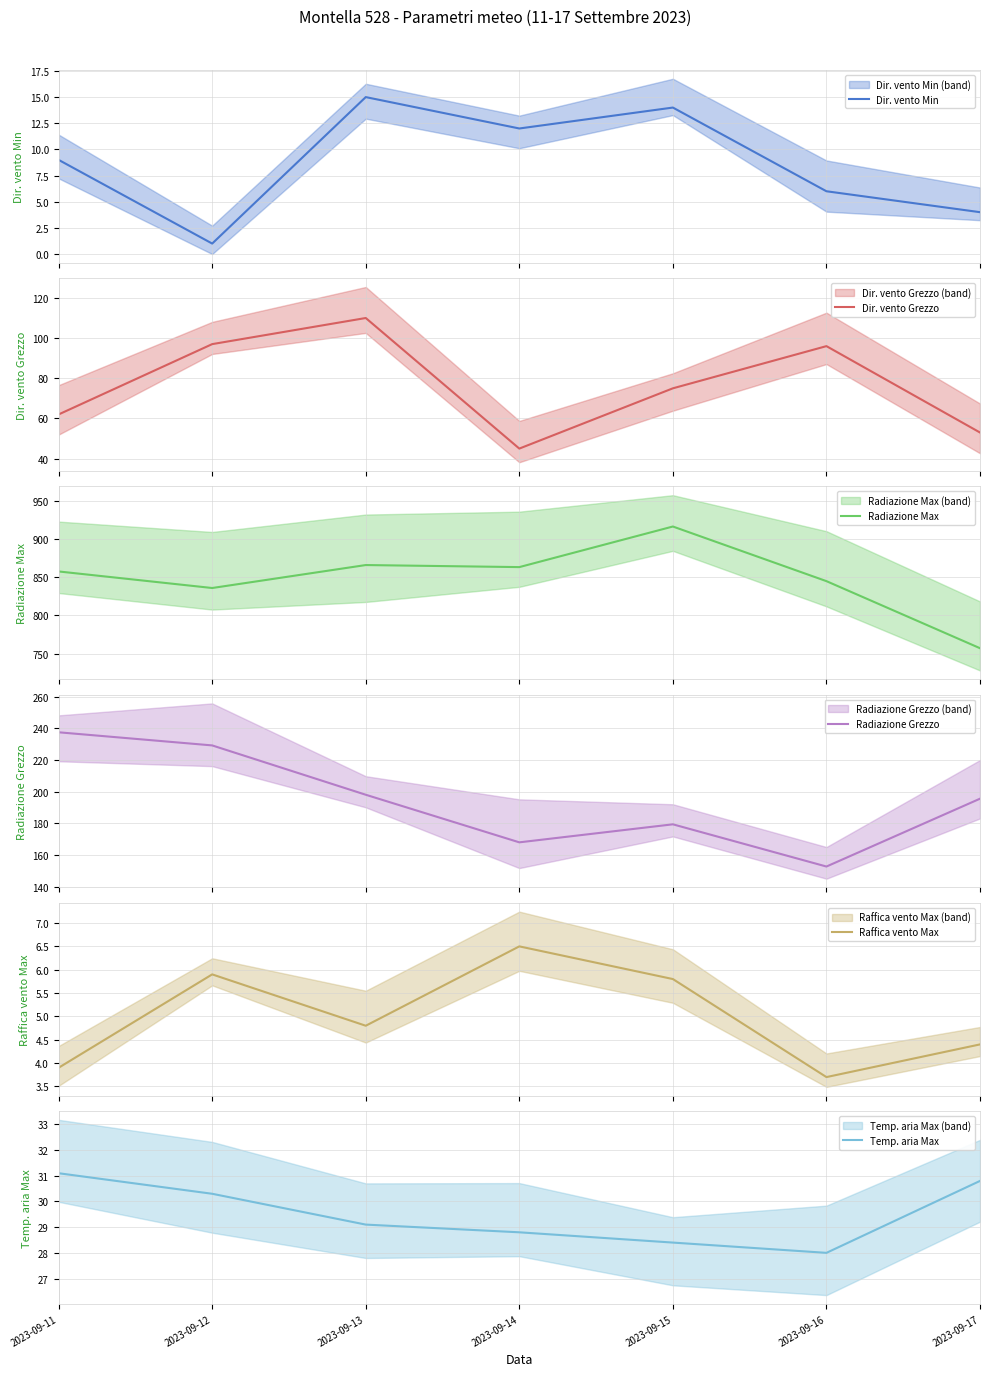

Where does the Temp. aria Max series first go above 29?

2023-09-11